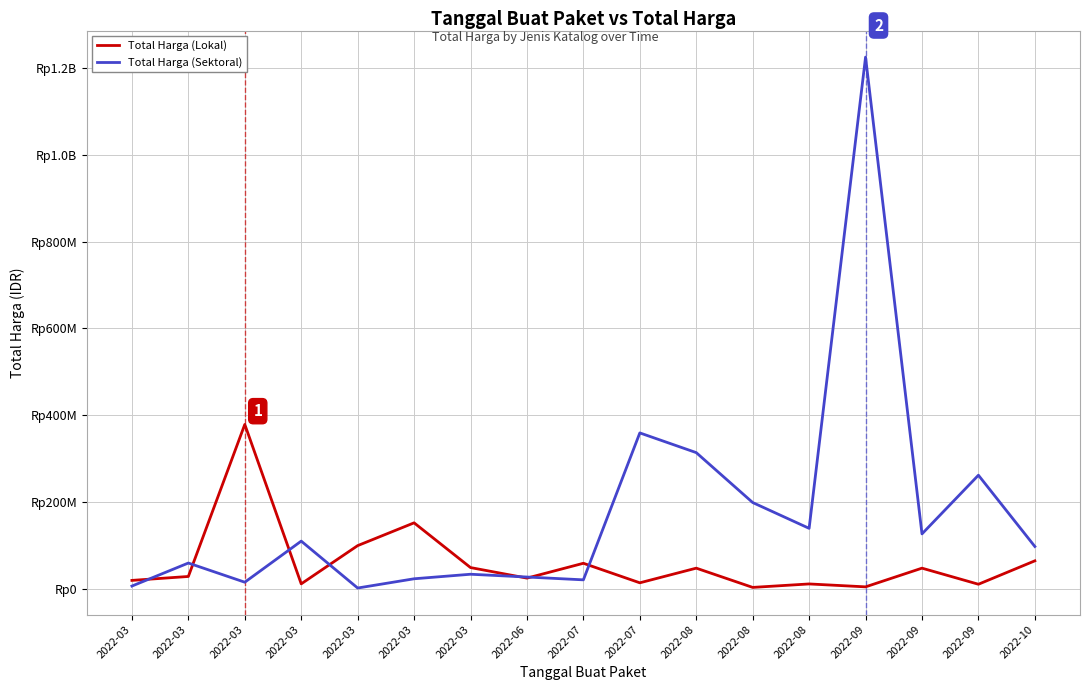

True or false: Total Harga (Lokal) and Total Harga (Sektoral) cross at least once.

True